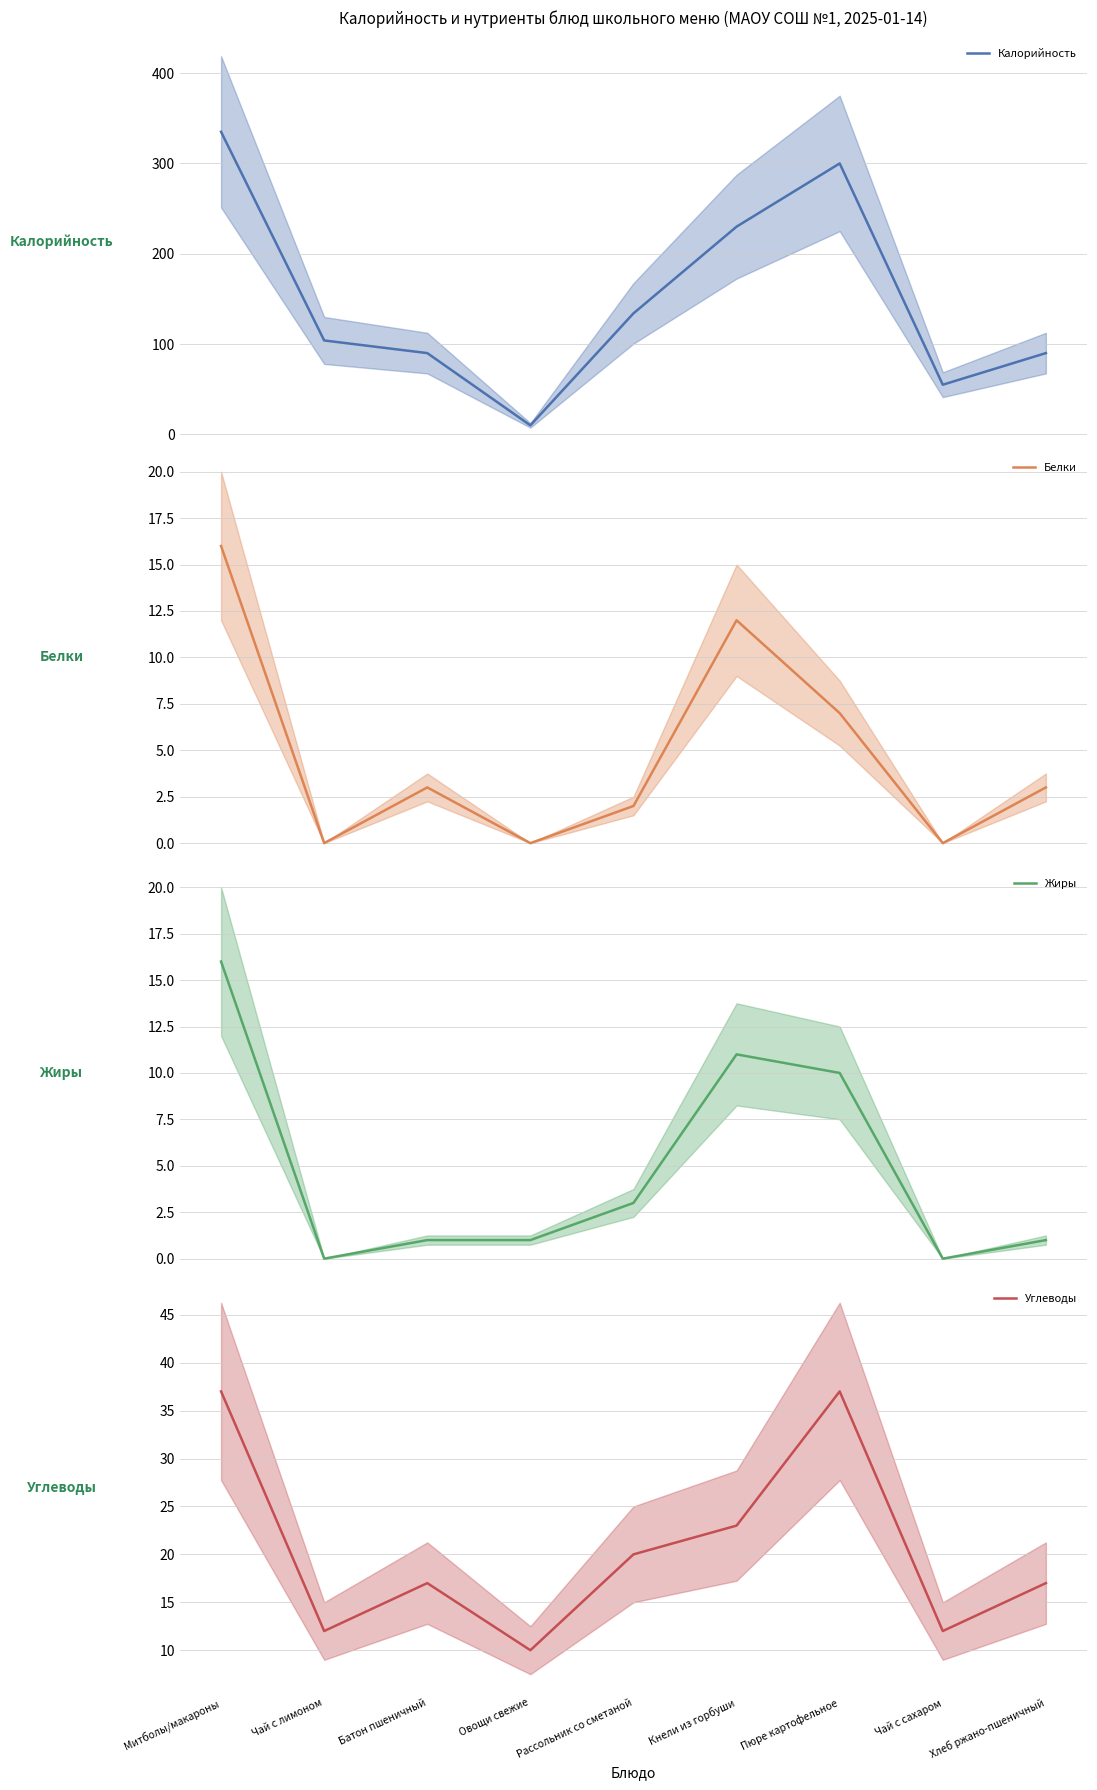

What is the approximate value of Углеводы at Кнели из горбуши, to the nearest 10?

20